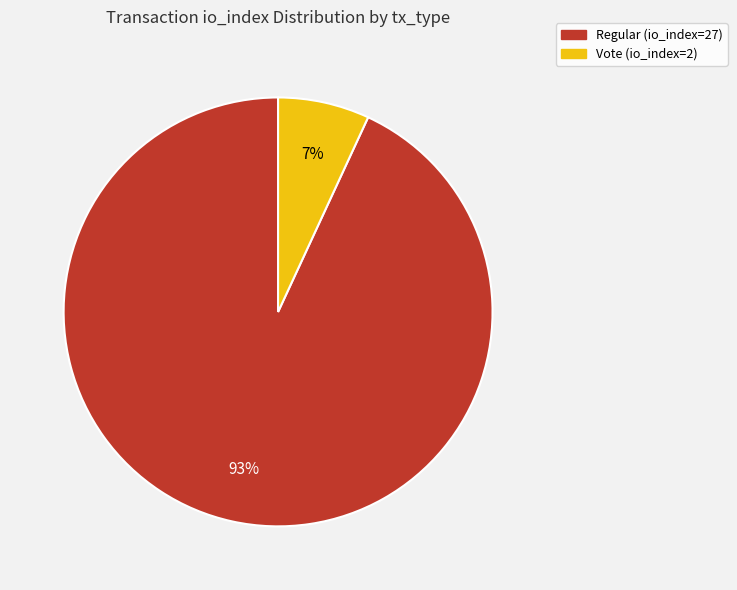

How many slices are in this pie chart?

2